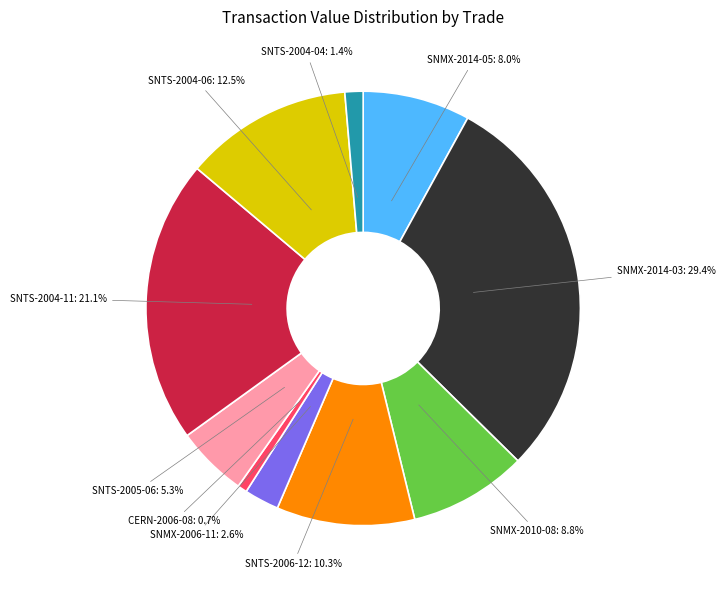

What is the total percentage of SNTS-2004-11 and SNTS-2006-12?

31.4%